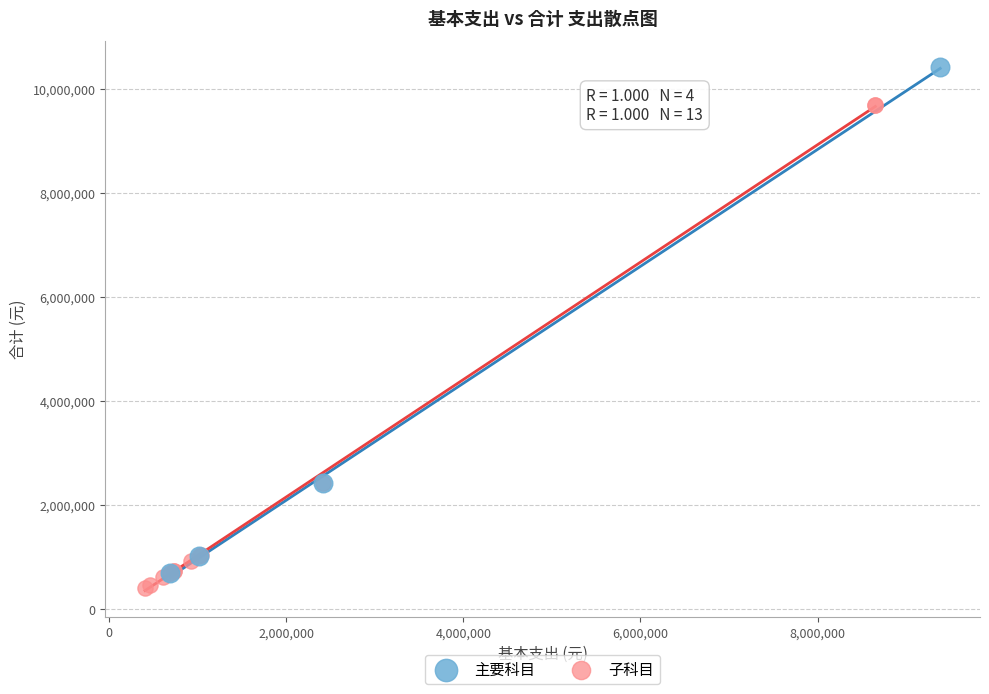

What are all the series names shown in the legend?

主要科目, 子科目